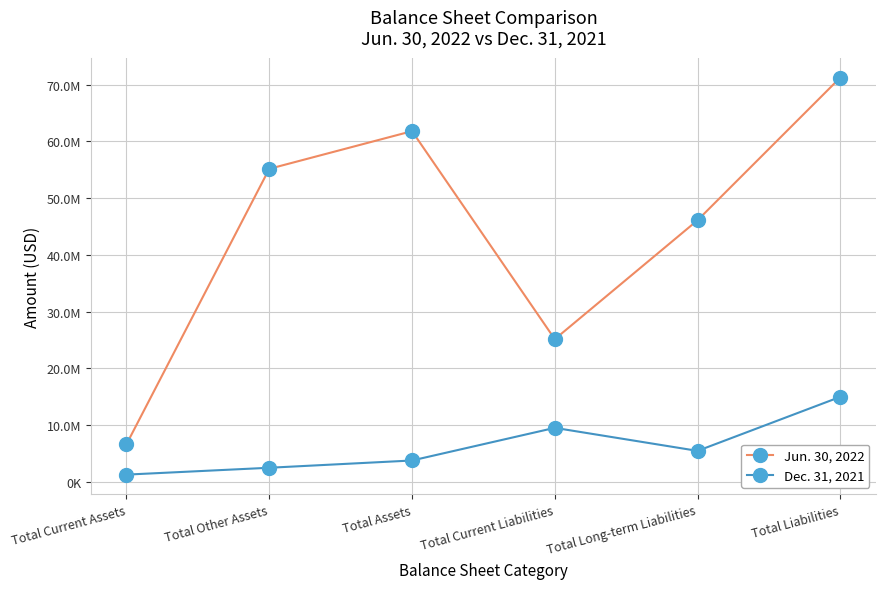

True or false: Dec. 31, 2021 and Jun. 30, 2022 cross at least once.

False